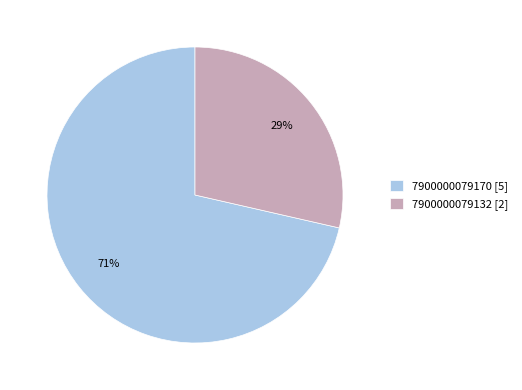

Is the sum of 7900000079132 [2] and 7900000079170 [5] greater than half?

Yes